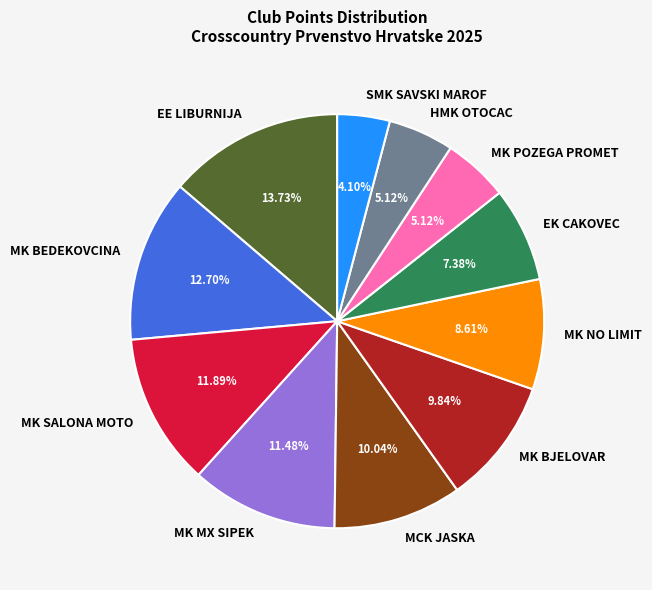

What percentage is the EK CAKOVEC slice, to the nearest percent?

7%